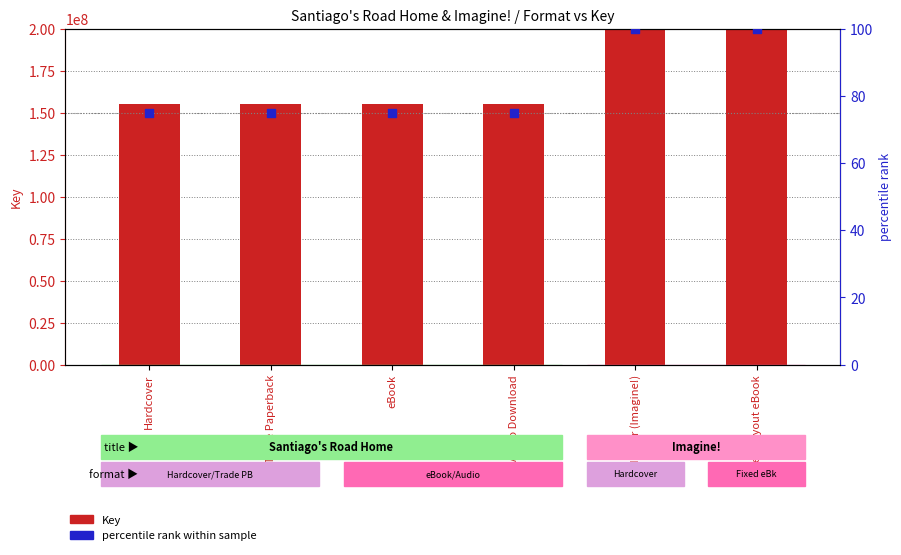

Is the value of percentile rank within sample at Hardcover greater than the value of Key (ISBN Key) at Trade Paperback?

No